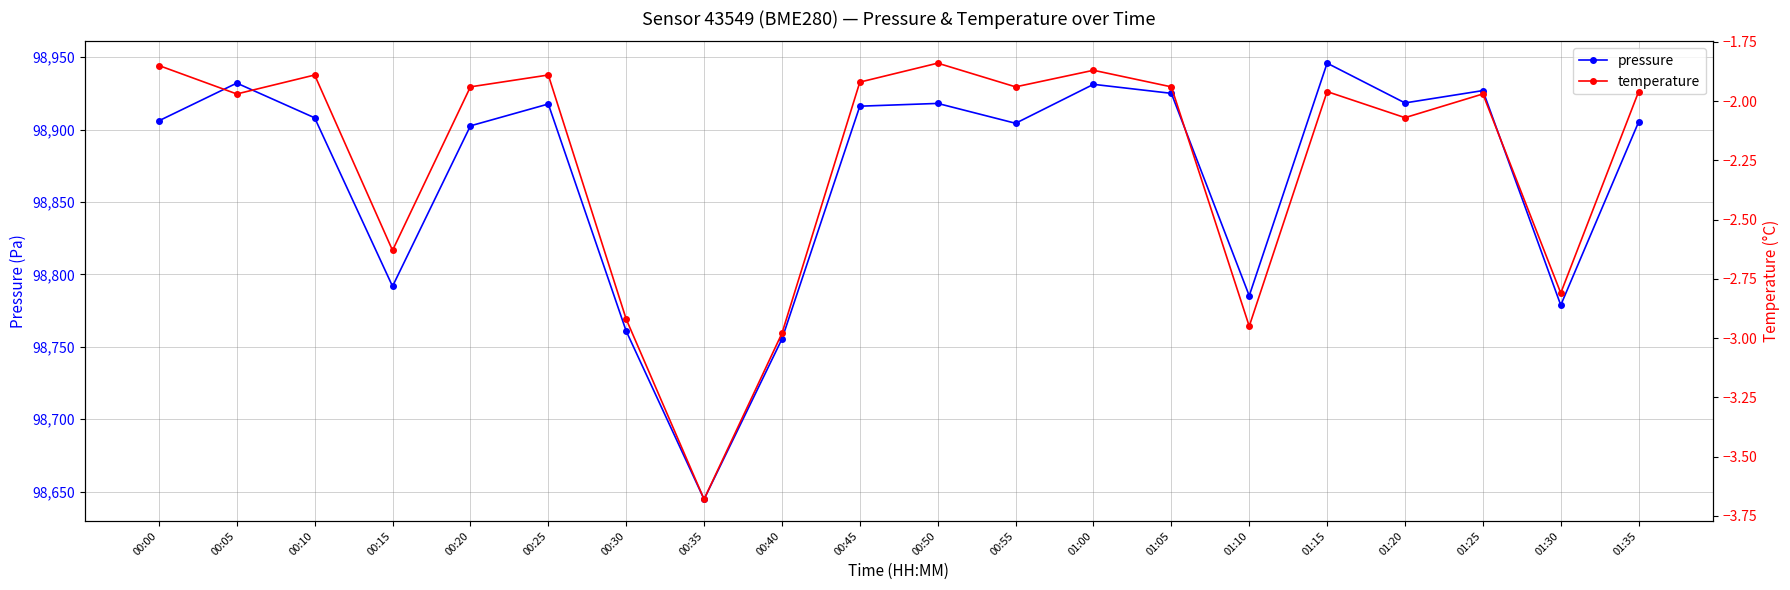

Is the value of pressure at 01:00 greater than the value of temperature at 01:25?

Yes